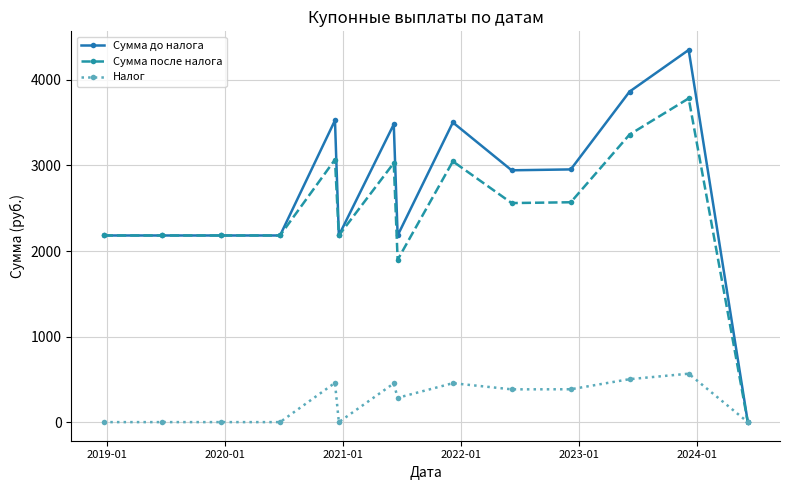

Which series has the largest range (max minus min)?

Сумма до налога